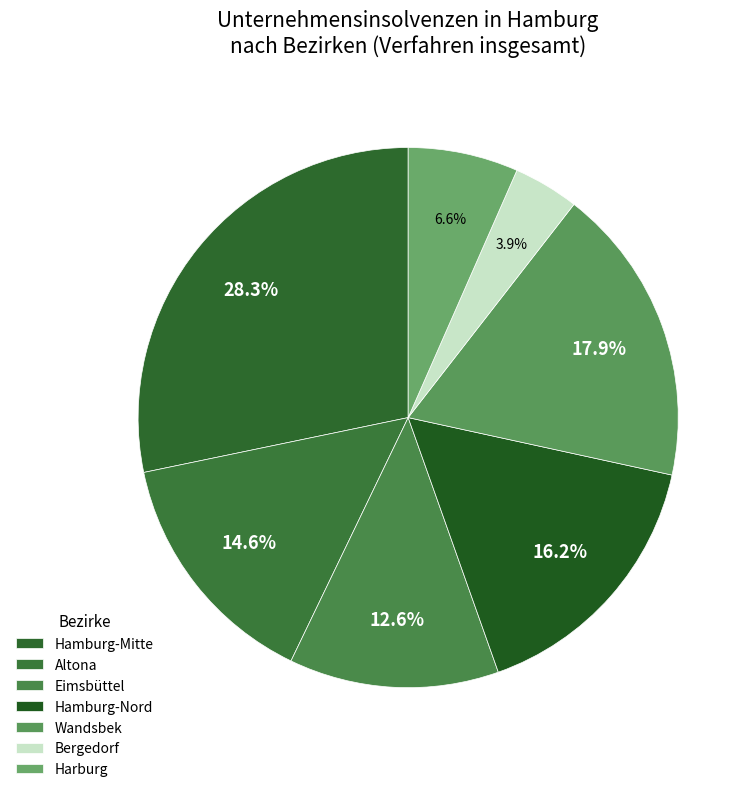

What percentage is the Hamburg-Nord slice, to the nearest percent?

16%